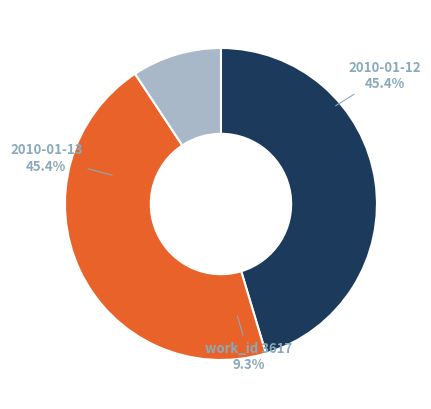

Does 2010-01-13 represent more than half of the total?

No